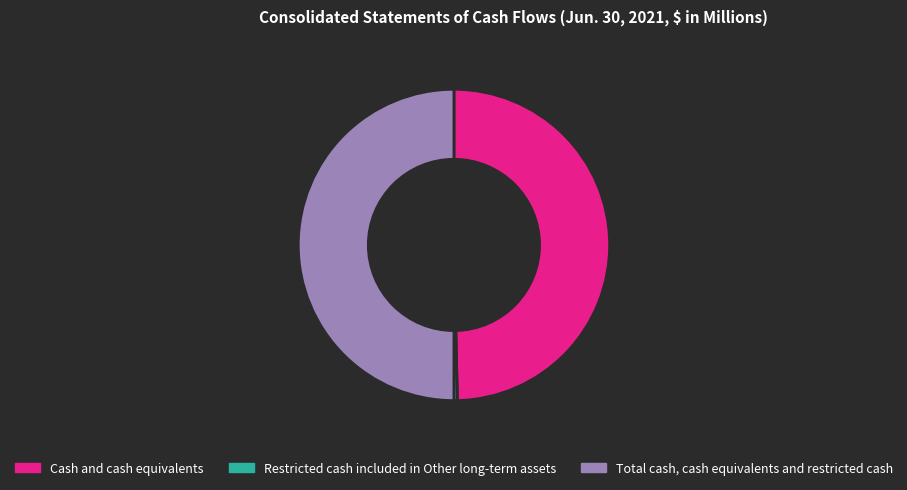

Which slice is the smallest?

Restricted cash included in Other long-term assets